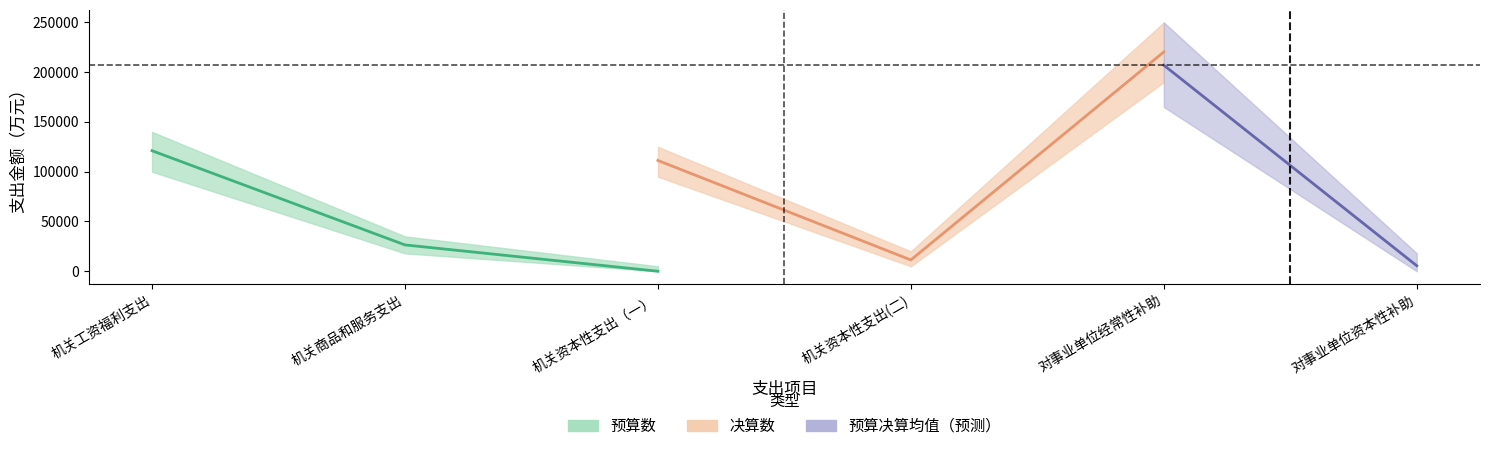

What is the difference between the 决算数 values at 对事业单位经常性补助 and 机关资本性支出（一）?

109034